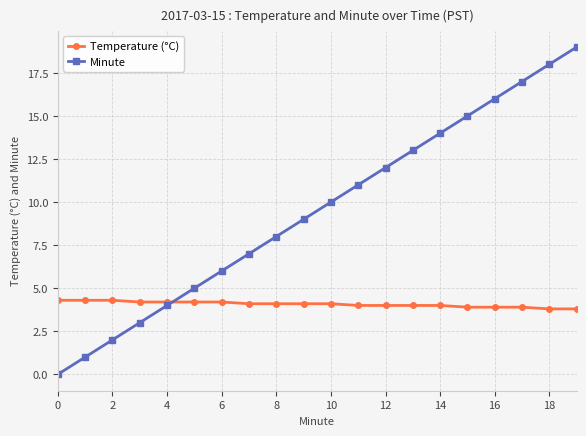

How many Temperature (°C) values are between 4 and 5?

15